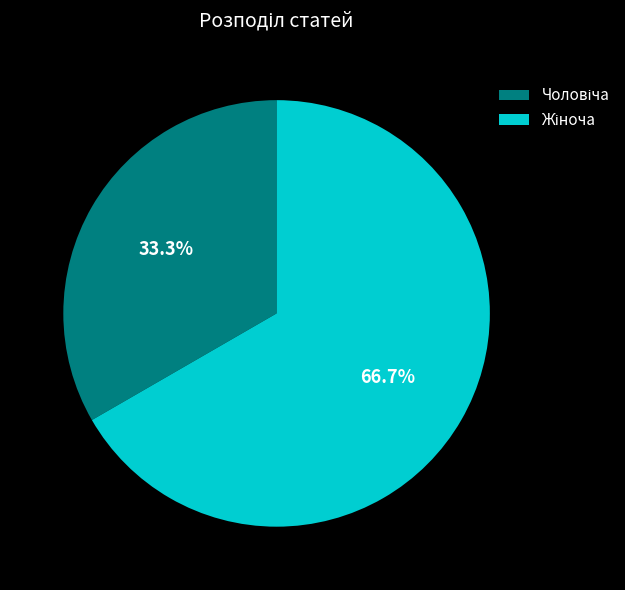

Is there a majority slice in this chart?

Yes